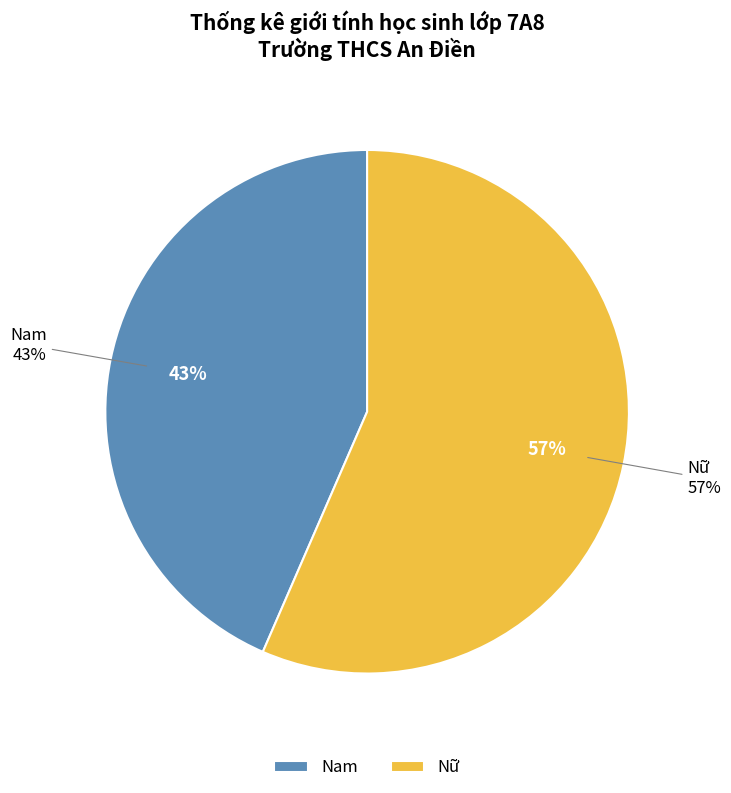

Approximately how many times larger is the value at Nữ compared to Nam?

1.3